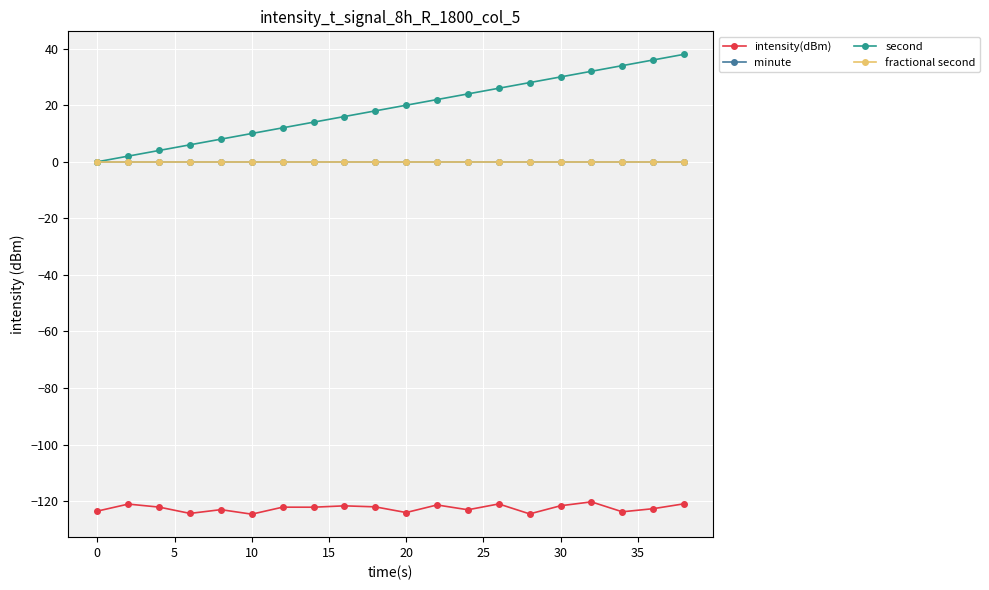

True or false: minute and fractional second cross at least once.

False